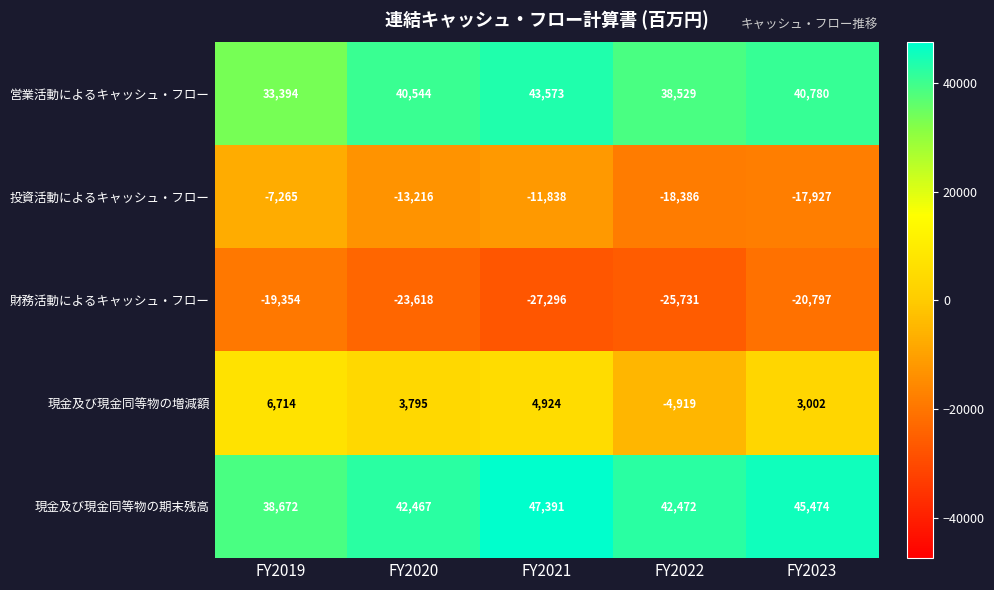

Reading left to right, transcribe all the data shown in this chart.

営業活動によるキャッシュ・フロー: FY2019=33394	FY2020=40544	FY2021=43573	FY2022=38529	FY2023=40780
投資活動によるキャッシュ・フロー: FY2019=-7265	FY2020=-13216	FY2021=-11838	FY2022=-18386	FY2023=-17927
財務活動によるキャッシュ・フロー: FY2019=-19354	FY2020=-23618	FY2021=-27296	FY2022=-25731	FY2023=-20797
現金及び現金同等物の増減額: FY2019=6714	FY2020=3795	FY2021=4924	FY2022=-4919	FY2023=3002
現金及び現金同等物の期末残高: FY2019=38672	FY2020=42467	FY2021=47391	FY2022=42472	FY2023=45474